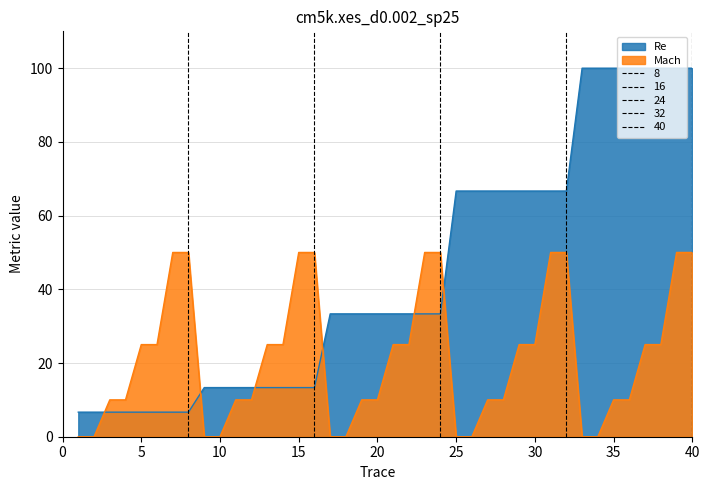

Reading right to left, what are all the values shown in this chart?

Re: 100.0	100.0	100.0	100.0	100.0	100.0	100.0	100.0	66.7	66.7	66.7	66.7	66.7	66.7	66.7	66.7	33.3	33.3	33.3	33.3	33.3	33.3	33.3	33.3	13.3	13.3	13.3	13.3	13.3	13.3	13.3	13.3	6.7	6.7	6.7	6.7	6.7	6.7	6.7	6.7
Mach: 50.0	50.0	25.0	25.0	10.0	10.0	0.0	0.0	50.0	50.0	25.0	25.0	10.0	10.0	0.0	0.0	50.0	50.0	25.0	25.0	10.0	10.0	0.0	0.0	50.0	50.0	25.0	25.0	10.0	10.0	0.0	0.0	50.0	50.0	25.0	25.0	10.0	10.0	0.0	0.0